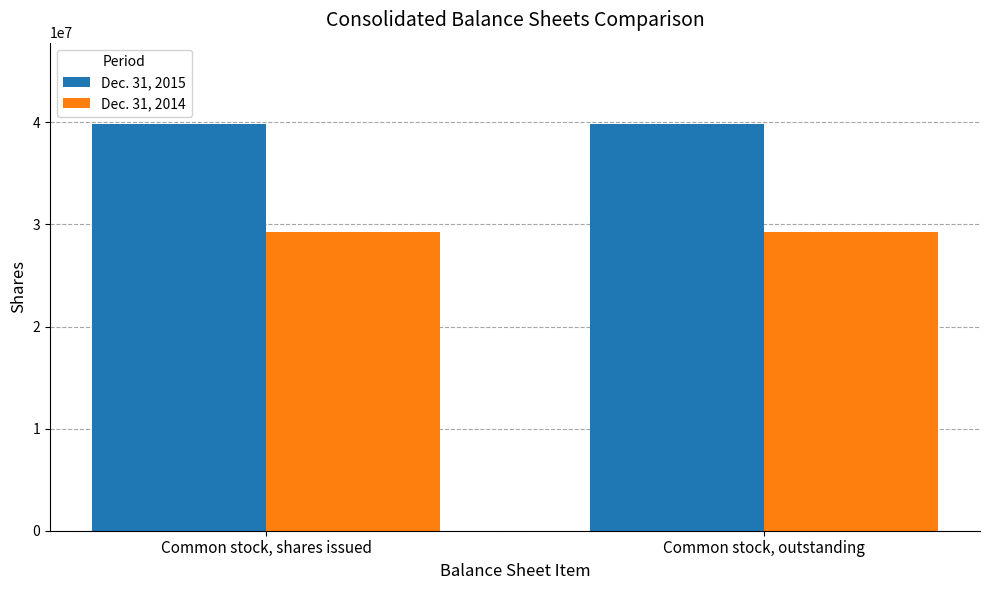

How many bars are there in total?

4